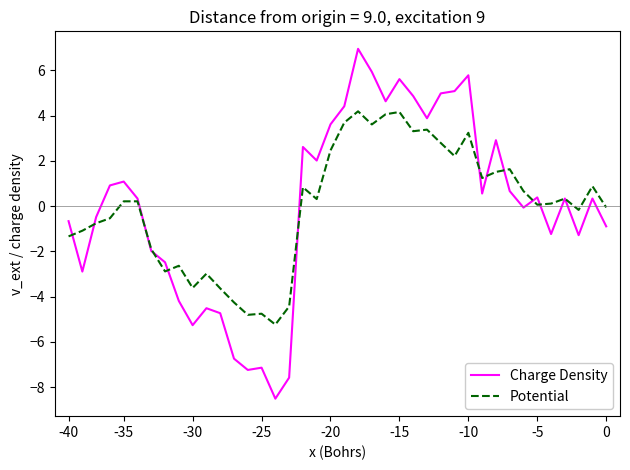

What is the highest value of the Charge Density series?

7.0